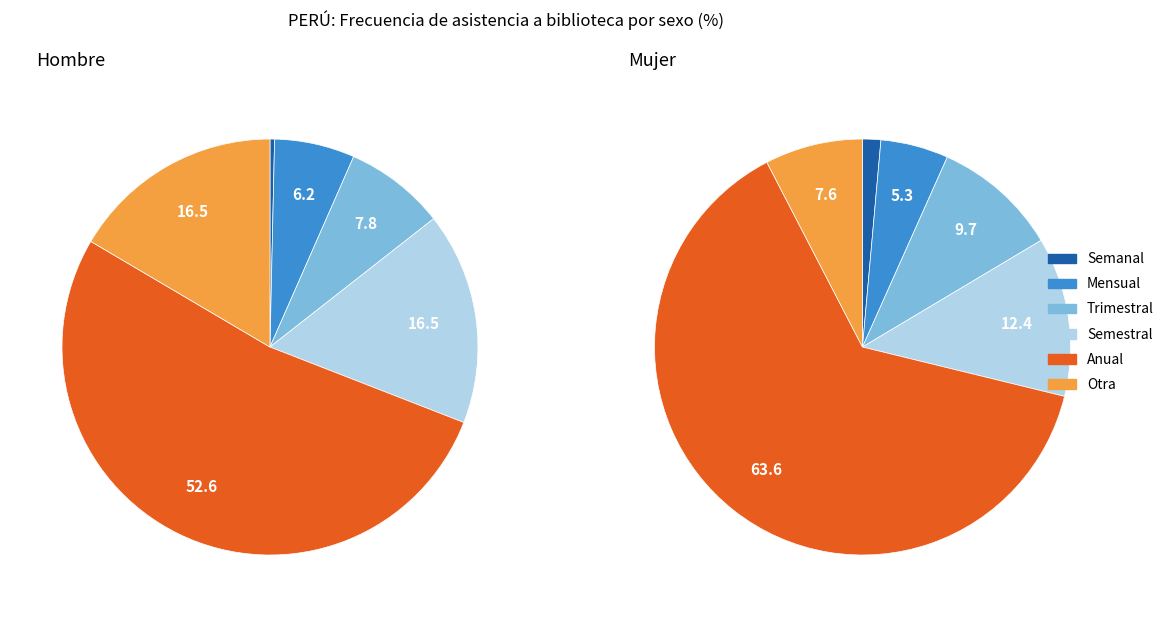

How many segments does this pie chart have?

6